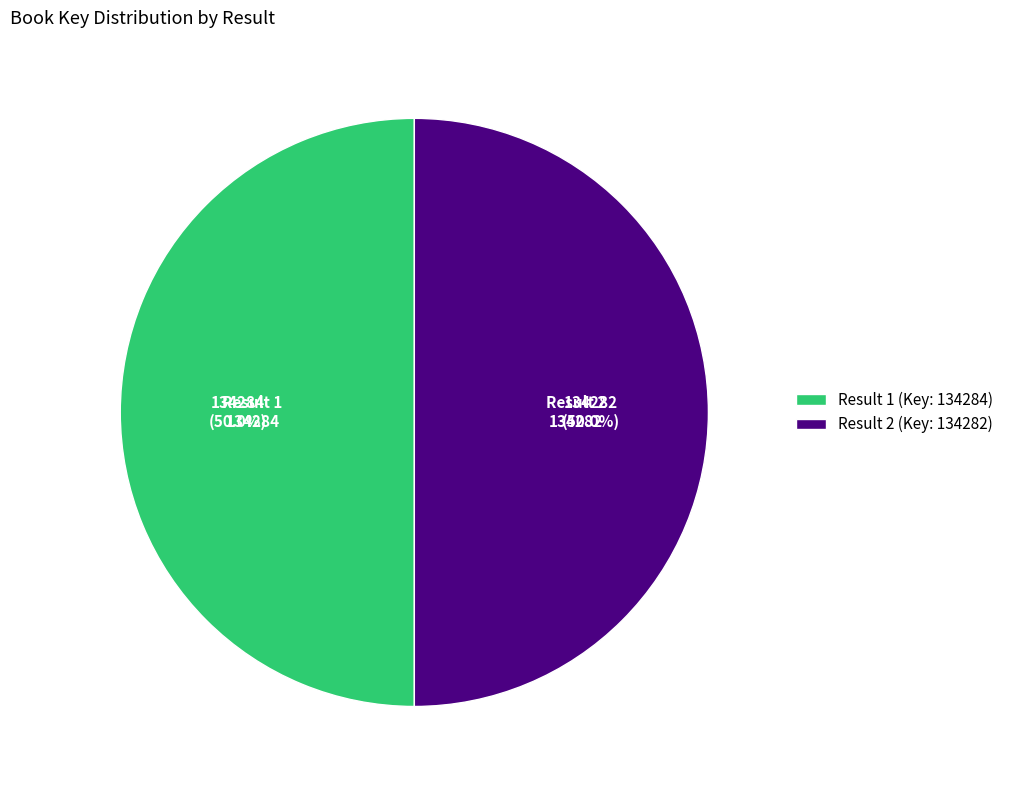

Approximately how many times larger is the value at Result 2 (Key: 134282) compared to Result 1 (Key: 134284)?

1.0